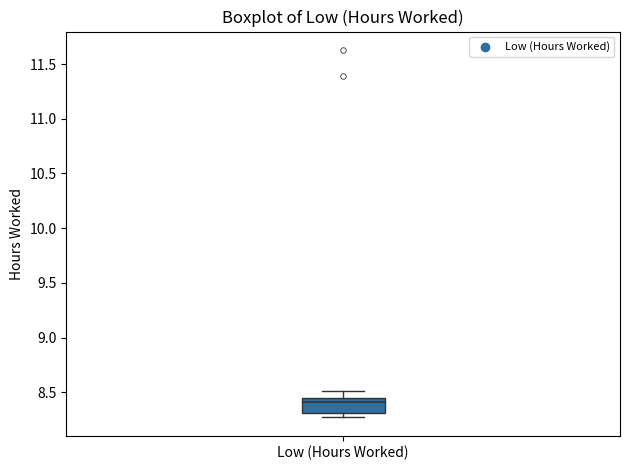

Transcribe this box plot: give where the median line is, the range the box spans, and where the two whiskers end, as read against the y-axis. The values are not printed on the chart, so give them approximately, as read against the axis.

median 8.40, box 8.30 to 8.45, whiskers 8.25 to 8.50